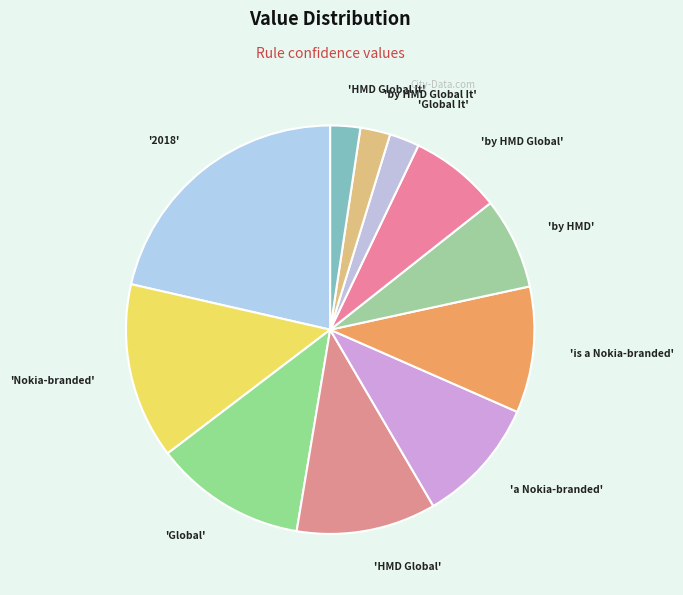

Rank the categories by value from lowest to highest.

'Global It', 'by HMD Global It', 'HMD Global It', 'by HMD', 'by HMD Global', 'a Nokia-branded', 'is a Nokia-branded', 'HMD Global', 'Global', 'Nokia-branded', '2018'